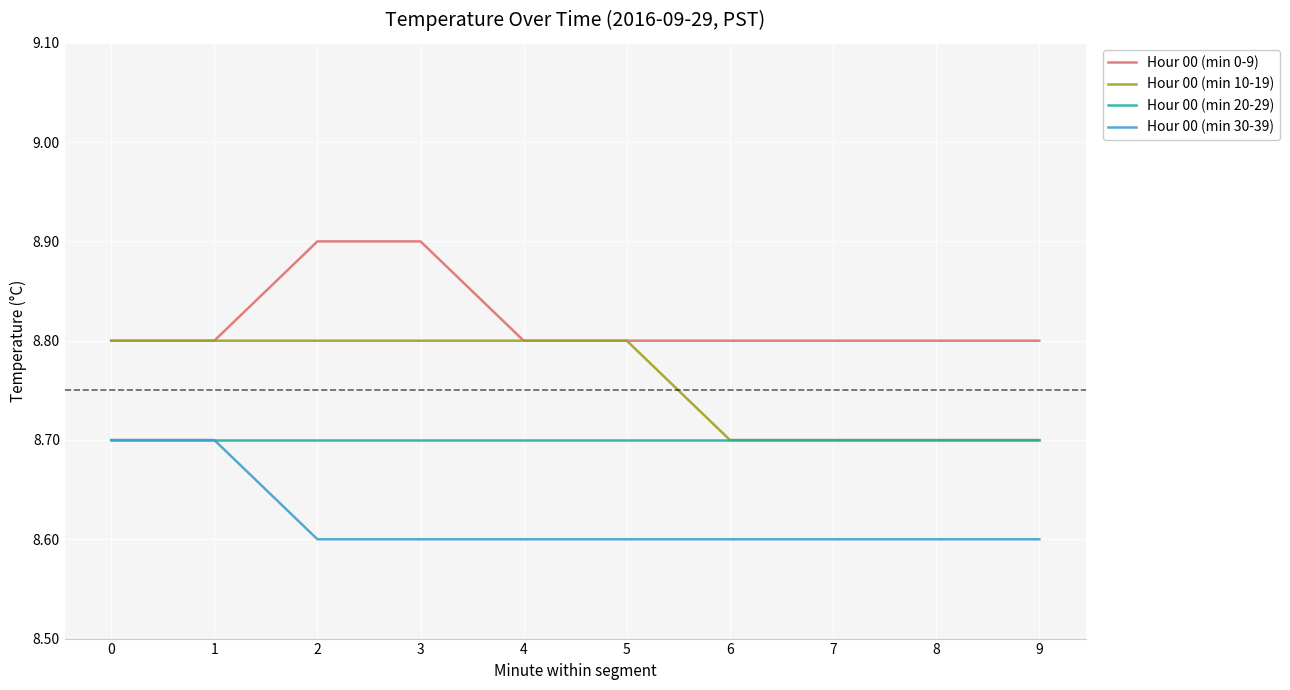

True or false: Hour 00 (min 30-39) and Hour 00 (min 10-19) cross at least once.

False